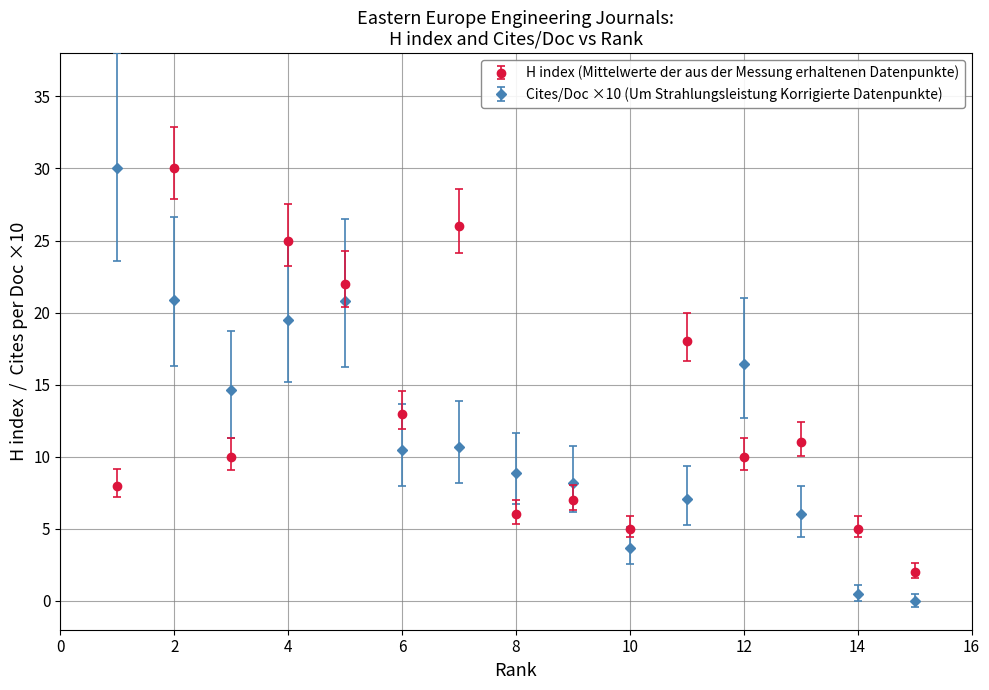

Which series has the largest range (max minus min)?

Cites/Doc ×10 (Um Strahlungsleistung Korrigierte Datenpunkte)